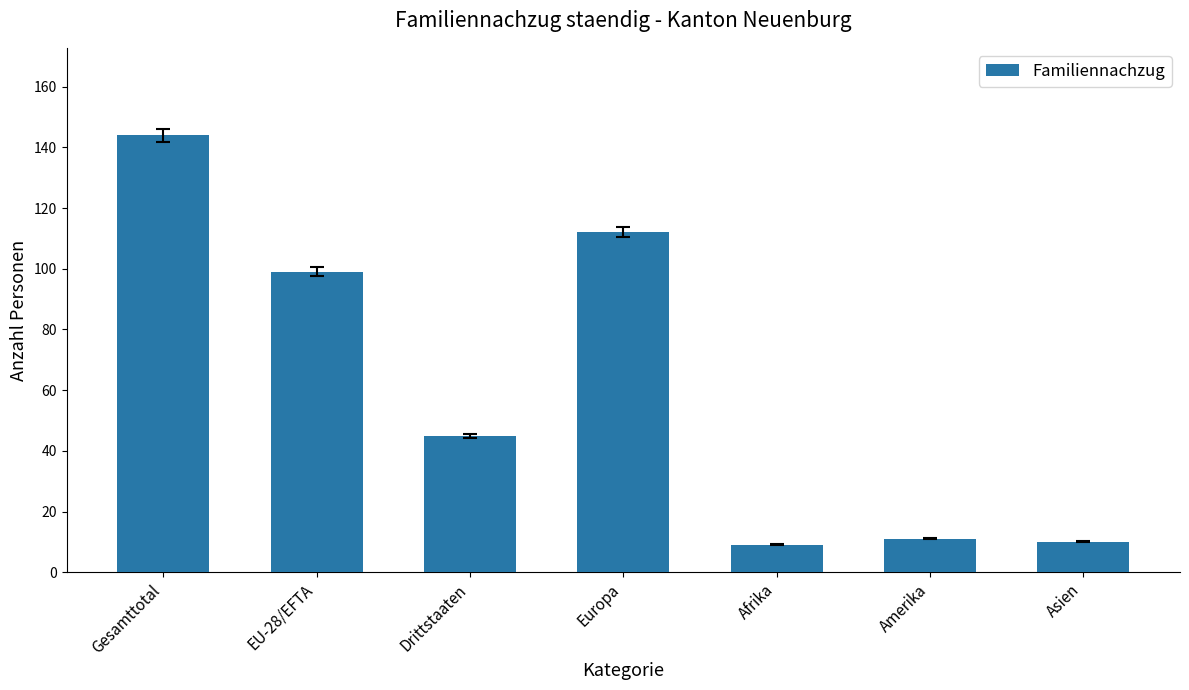

At which label does the data first exceed 45?

Gesamttotal